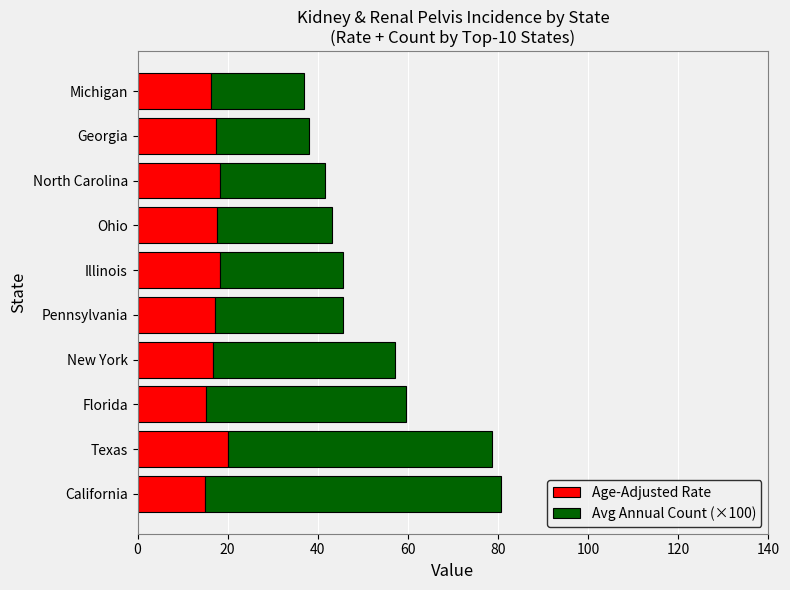

What is the total value across all series at Florida?

59.6